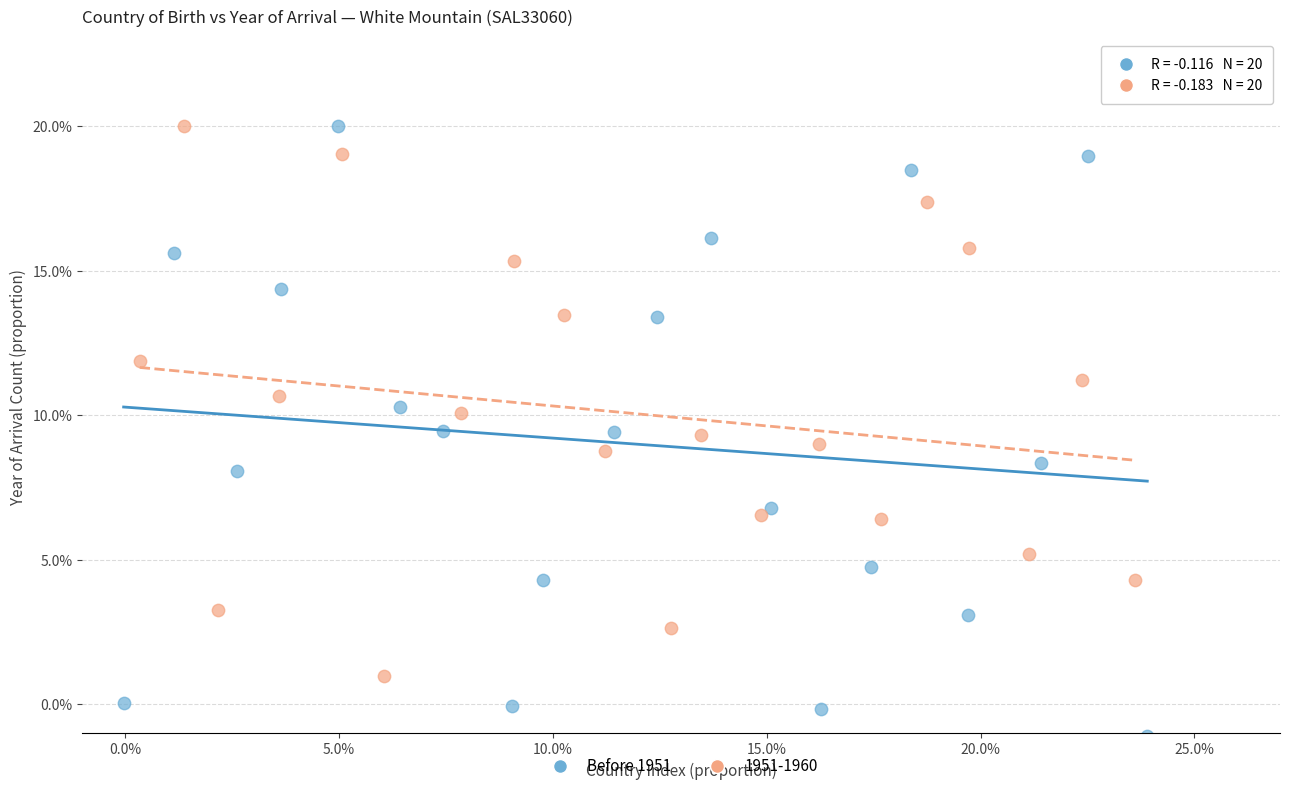

What are all the series names shown in the legend?

Before 1951, 1951-1960